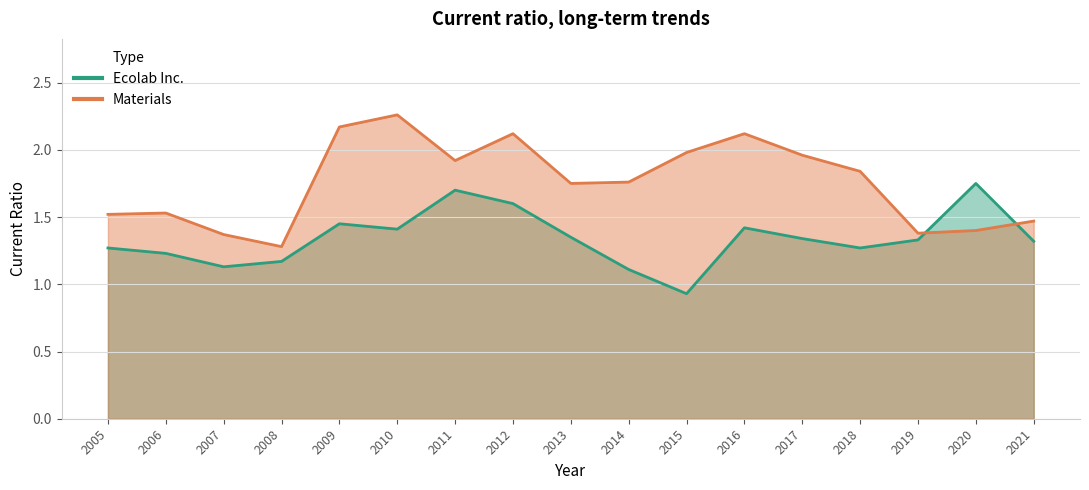

Reading left to right, list all the values displayed in this chart.

Ecolab Inc.: 2021=1.3	2020=1.8	2019=1.3	2018=1.3	2017=1.3	2016=1.4	2015=0.9	2014=1.1	2013=1.4	2012=1.6	2011=1.7	2010=1.4	2009=1.4	2008=1.2	2007=1.1	2006=1.2	2005=1.3
Materials: 2021=1.5	2020=1.4	2019=1.4	2018=1.8	2017=2.0	2016=2.1	2015=2.0	2014=1.8	2013=1.8	2012=2.1	2011=1.9	2010=2.3	2009=2.2	2008=1.3	2007=1.4	2006=1.5	2005=1.5